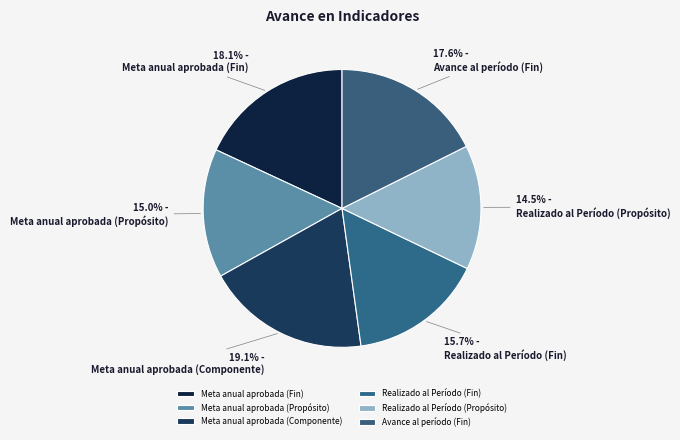

Combined, what portion of the pie is Meta anual aprobada (Fin) and Realizado al Período (Propósito)?

32.6%